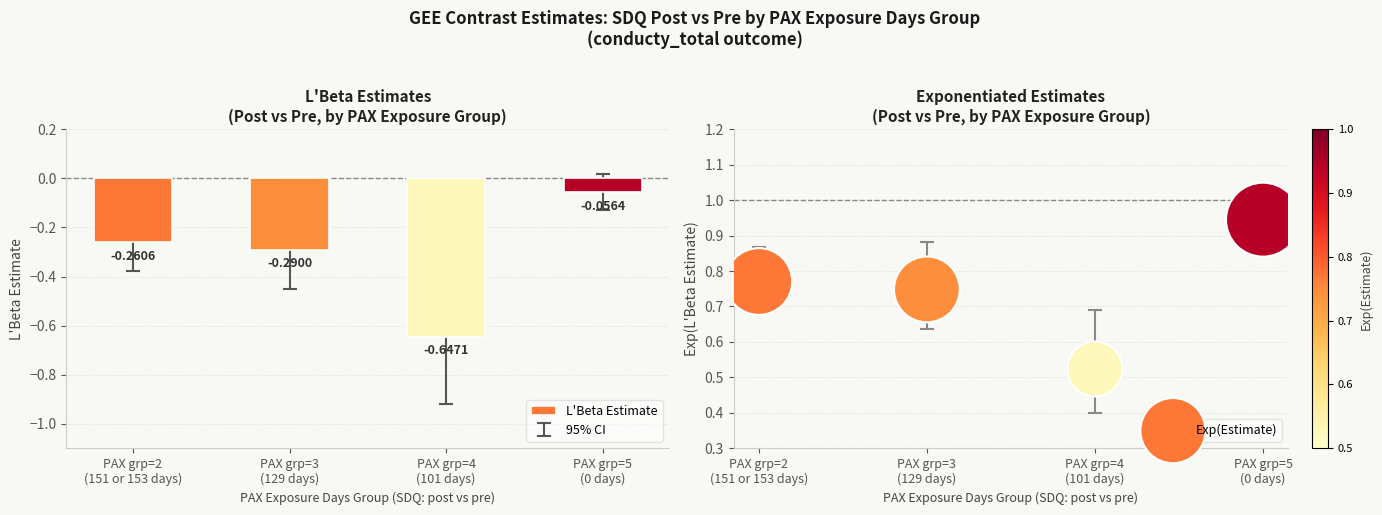

At which category is the sum across all series the highest?

PAX grp=5
(0 days)